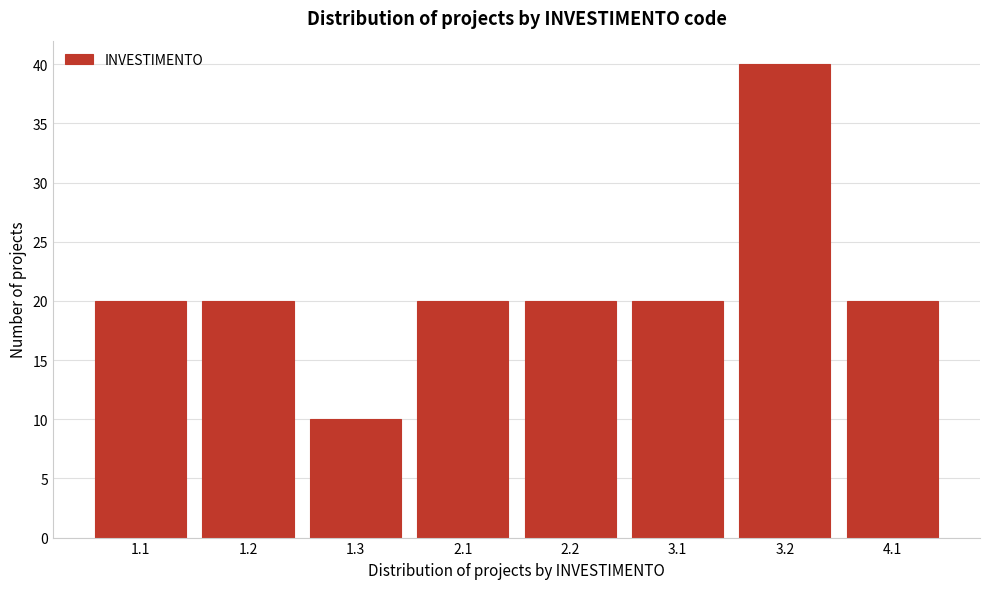

Reading left to right, what are all the values shown in this chart?

1.1=20	1.2=20	1.3=10	2.1=20	2.2=20	3.1=20	3.2=40	4.1=20